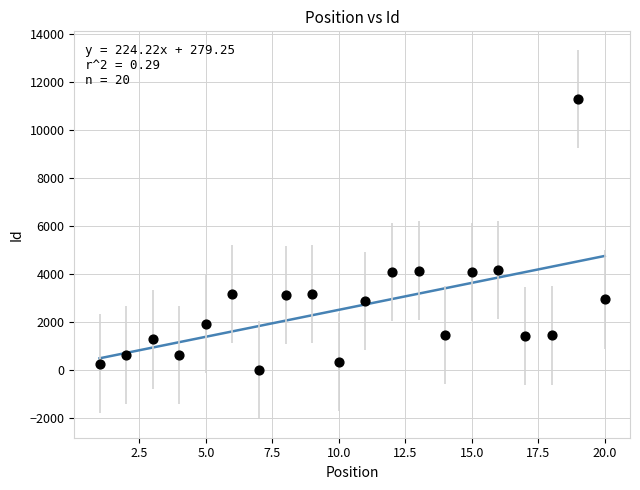

What is the range of X values (max minus min)?

19